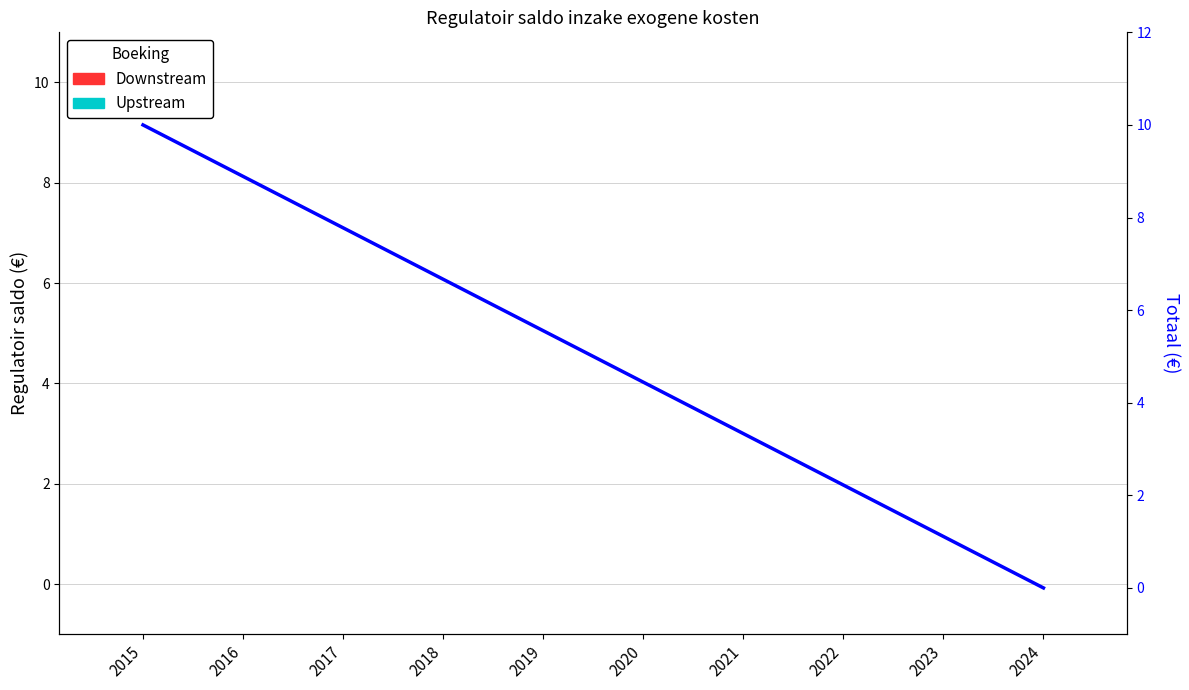

Reading left to right, list all the values displayed in this chart.

Downstream: 2015=0.0	2016=0.0	2017=0.0	2018=0.0	2019=0.0	2020=0.0	2021=0.0	2022=0.0	2023=0.0	2024=0.0
Upstream: 2015=0.0	2016=0.0	2017=0.0	2018=0.0	2019=0.0	2020=0.0	2021=0.0	2022=0.0	2023=0.0	2024=0.0
Totaal: 2015=10.0	2016=8.9	2017=7.8	2018=6.7	2019=5.6	2020=4.4	2021=3.3	2022=2.2	2023=1.1	2024=0.0